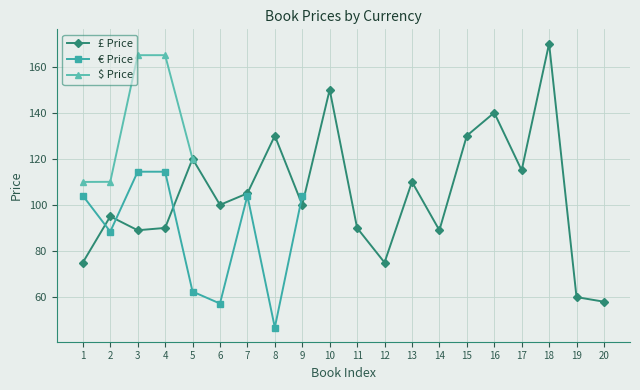

Between 18 and 5, which is larger?

18